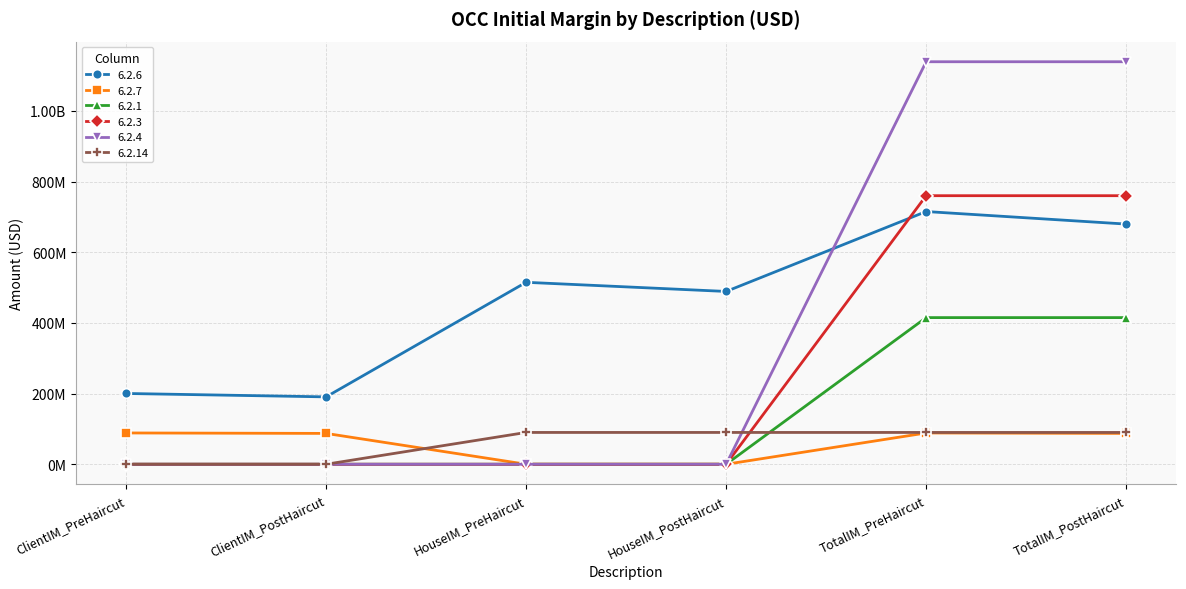

What is the label of the 1st point from the left?

ClientIM_PreHaircut